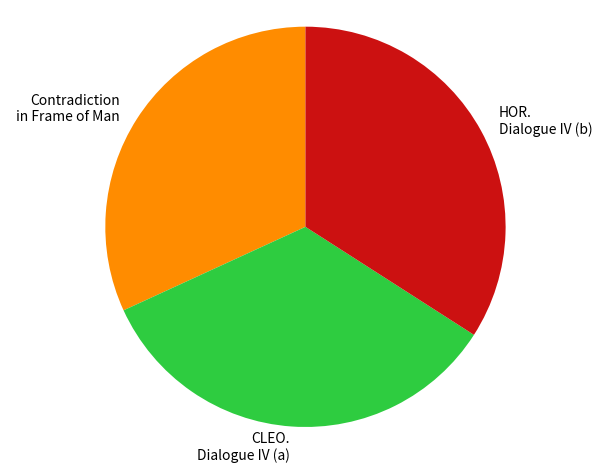

Do CLEO. Dialogue IV (a) and Contradiction in Frame of Man together represent more than half of the pie?

Yes